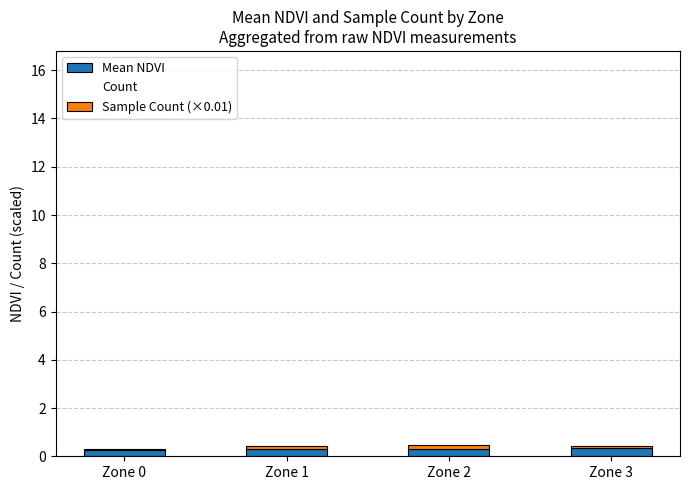

Rank the categories by Mean NDVI value from lowest to highest.

Zone 0, Zone 1, Zone 2, Zone 3